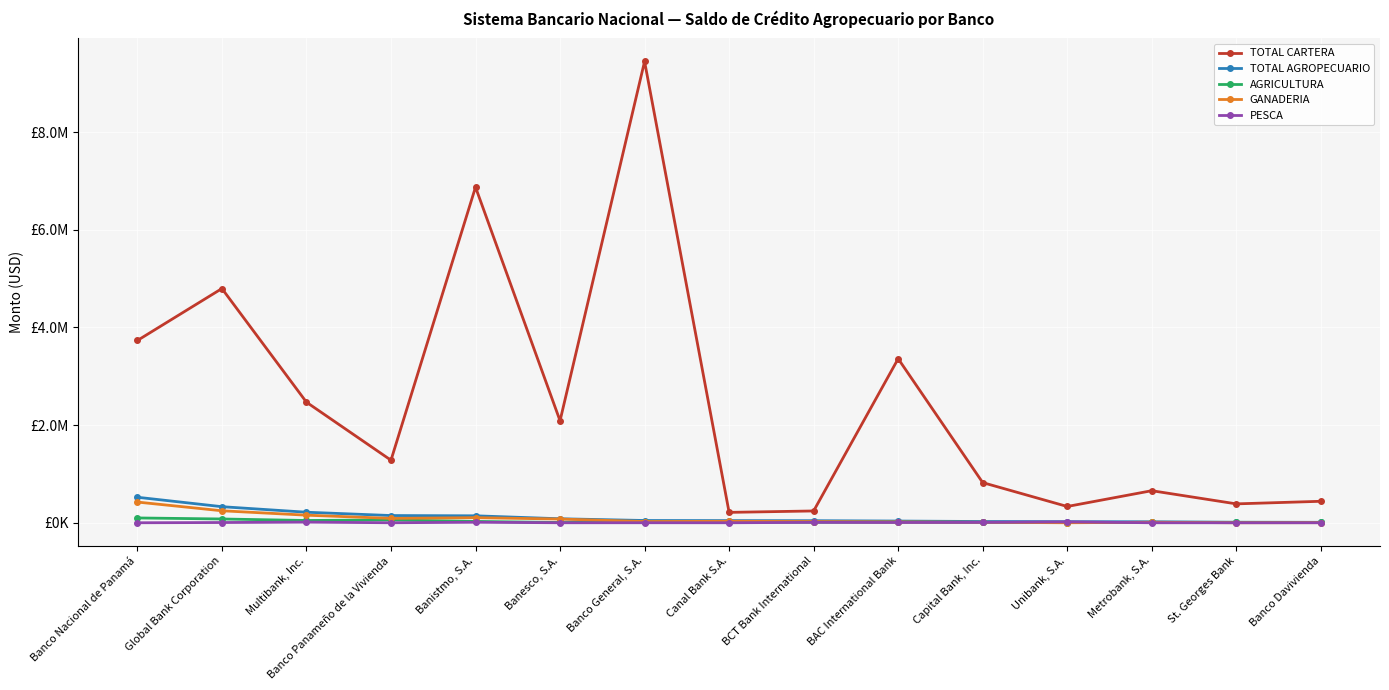

Reading left to right, list all the values displayed in this chart.

TOTAL CARTERA: 3732213.2	4795634.8	2469028.9	1280710.1	6872218.0	2087849.4	9445585.8	212728.9	241665.0	3358937.9	822300.8	333161.6	656406.2	386736.9	439605.8
TOTAL AGROPECUARIO: 522296.1	329109.8	215770.0	147831.5	142314.0	81764.8	46227.6	44097.2	42263.1	35075.3	25586.4	22604.6	20228.2	9466.6	9297.3
AGRICULTURA: 98393.0	77415.5	46627.9	58192.4	27284.6	5496.9	19114.2	14252.4	10065.1	12898.8	7403.9	4080.2	8401.4	9466.6	7240.3
GANADERIA: 423804.5	245400.3	155232.6	89438.0	104211.4	76267.8	24983.9	29844.9	24290.8	16441.4	10118.7	0.0	10489.4	0.0	2057.0
PESCA: 51.3	4916.8	13413.7	0.0	10569.9	0.0	318.0	0.0	7907.2	5726.0	8063.8	18524.5	0.0	0.0	0.0